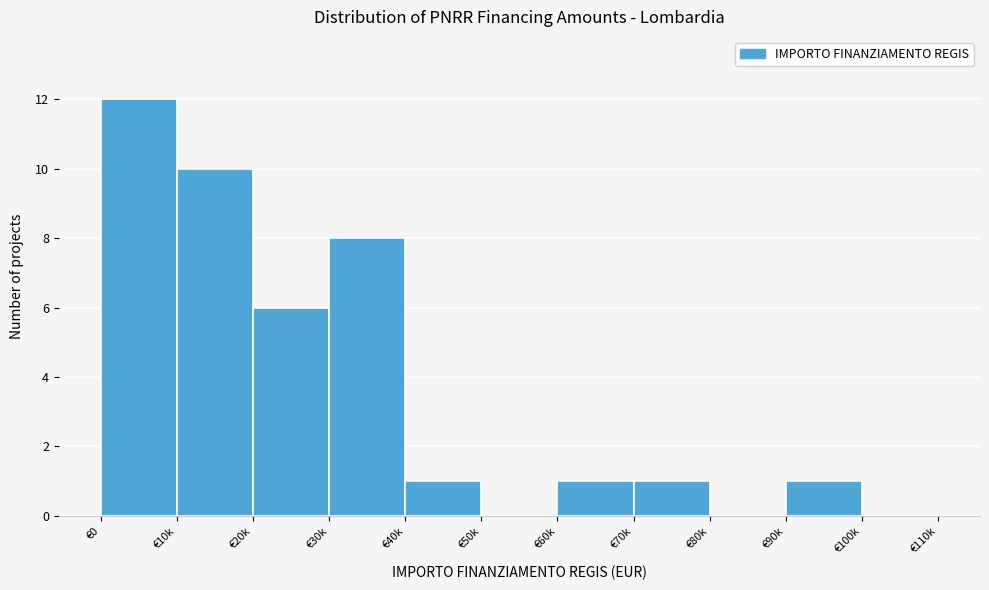

Reading left to right, list all the values displayed in this chart.

€0=12	€10k=10	€20k=6	€30k=8	€40k=1	€50k=0	€60k=1	€70k=1	€80k=0	€90k=1	€100k=0